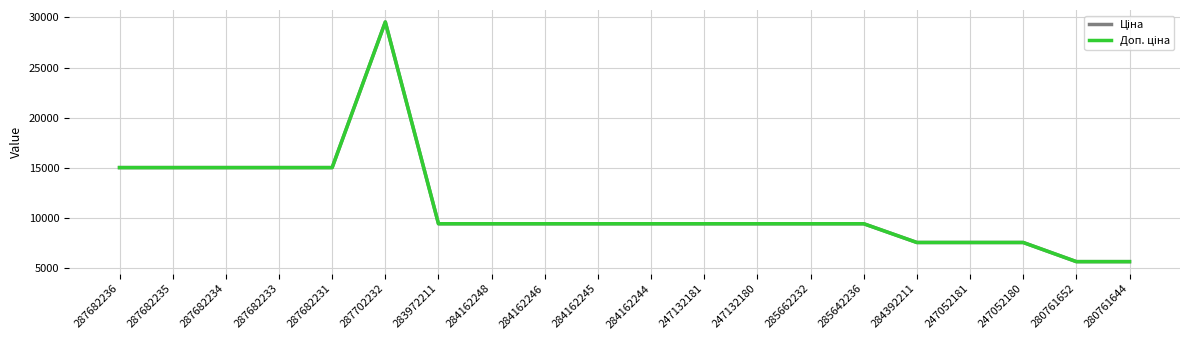

Does the chart have visible grid lines?

Yes